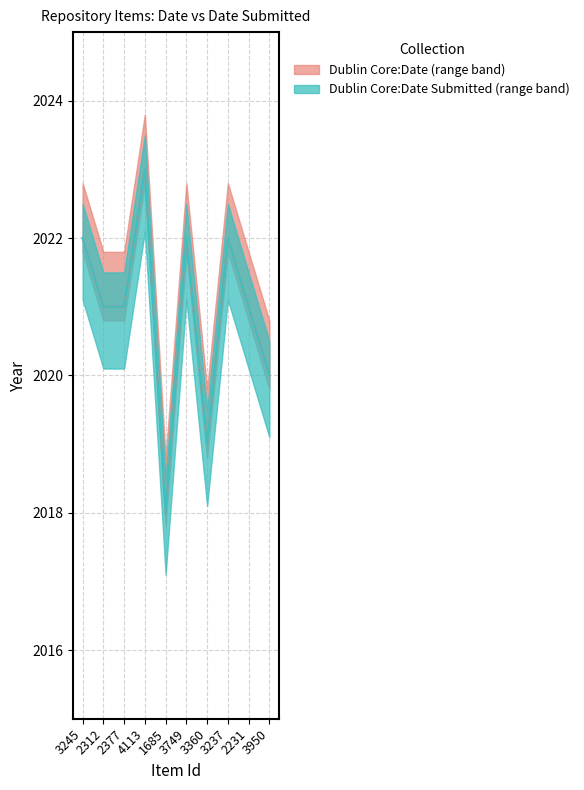

What is the difference between the second highest and minimum values in the Dublin Core:Date series?

4